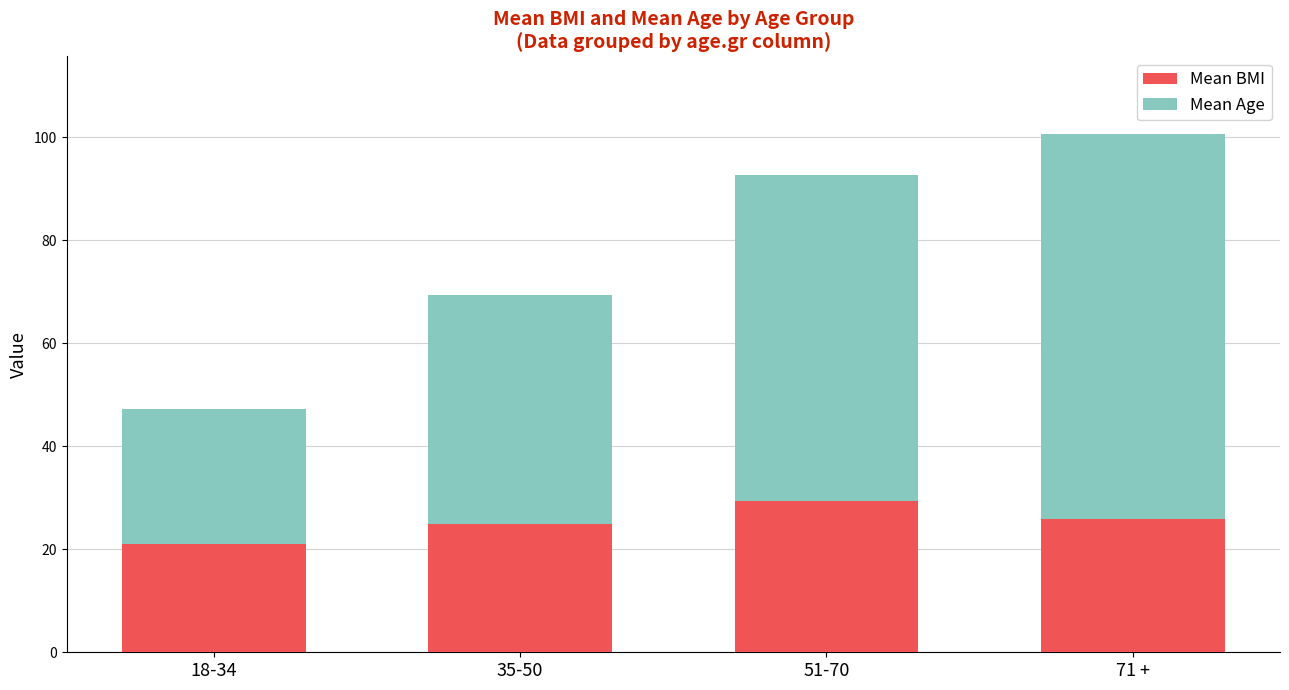

What is the highest value of the Mean BMI series?

29.4